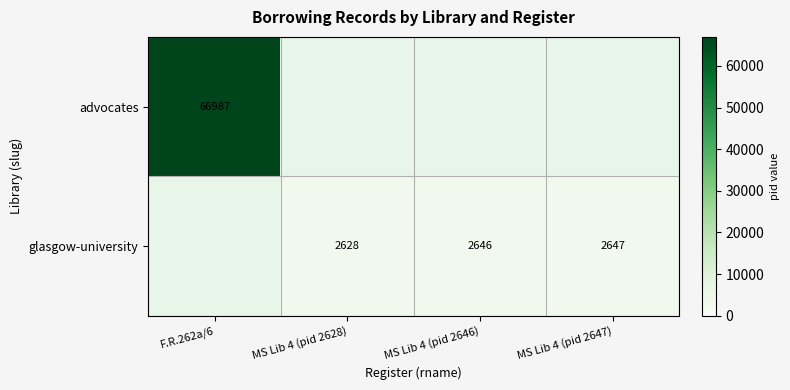

The value of glasgow-university at MS Lib 4 (pid 2647) is 3891. True or false?

False